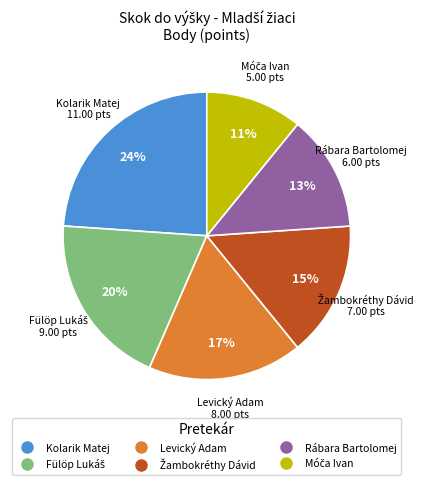

How many segments does this pie chart have?

6